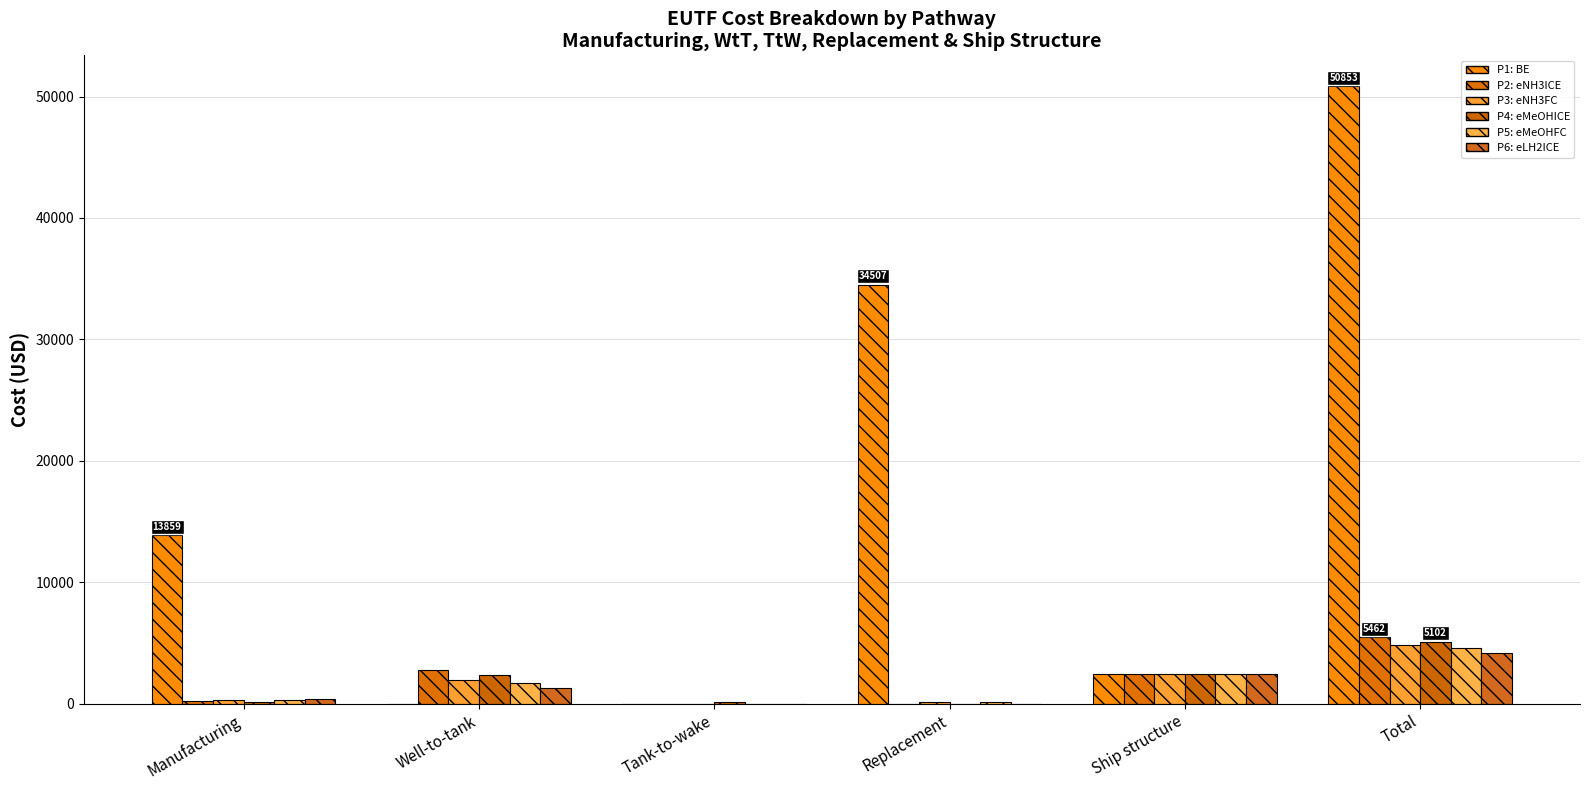

List the labels in order of P5: eMeOHFC value, smallest first.

Tank-to-wake, Replacement, Manufacturing, Well-to-tank, Ship structure, Total